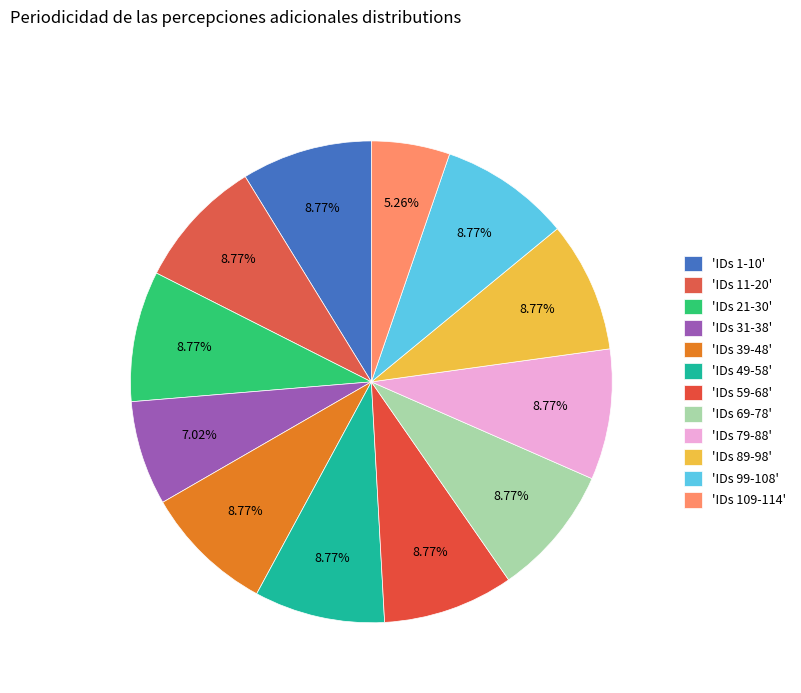

How many segments does this pie chart have?

12